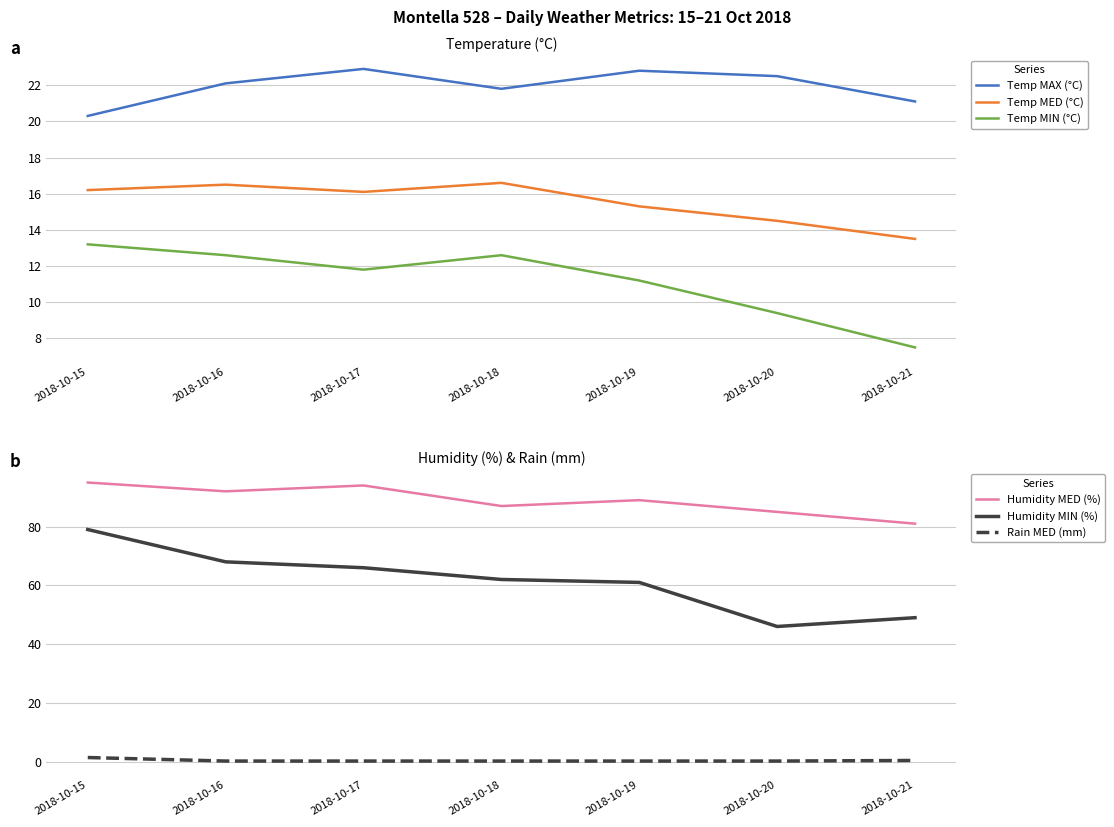

What is the total value across all series at 2018-10-20?

177.6